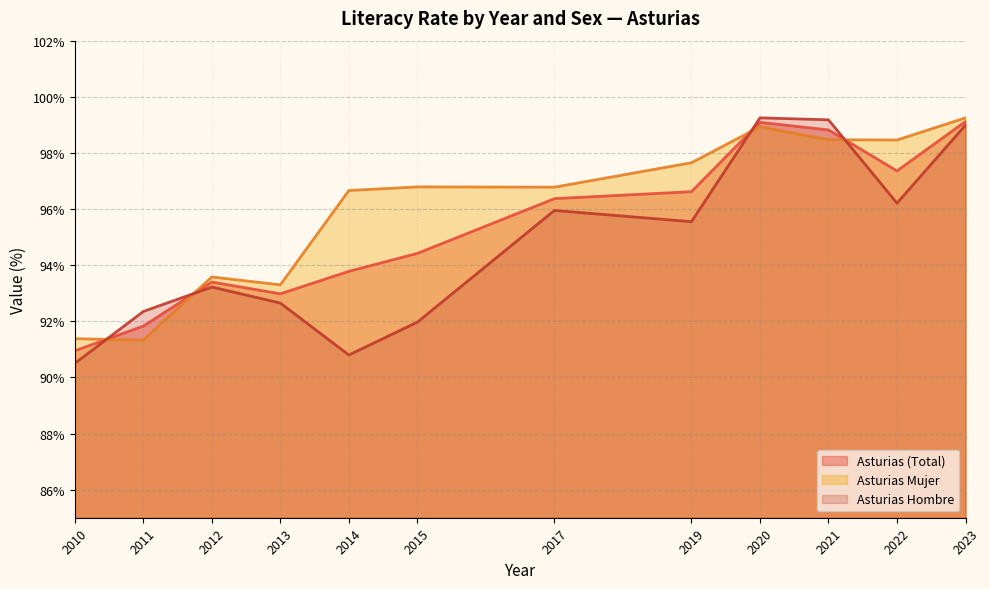

Count the number of data series in this chart.

3